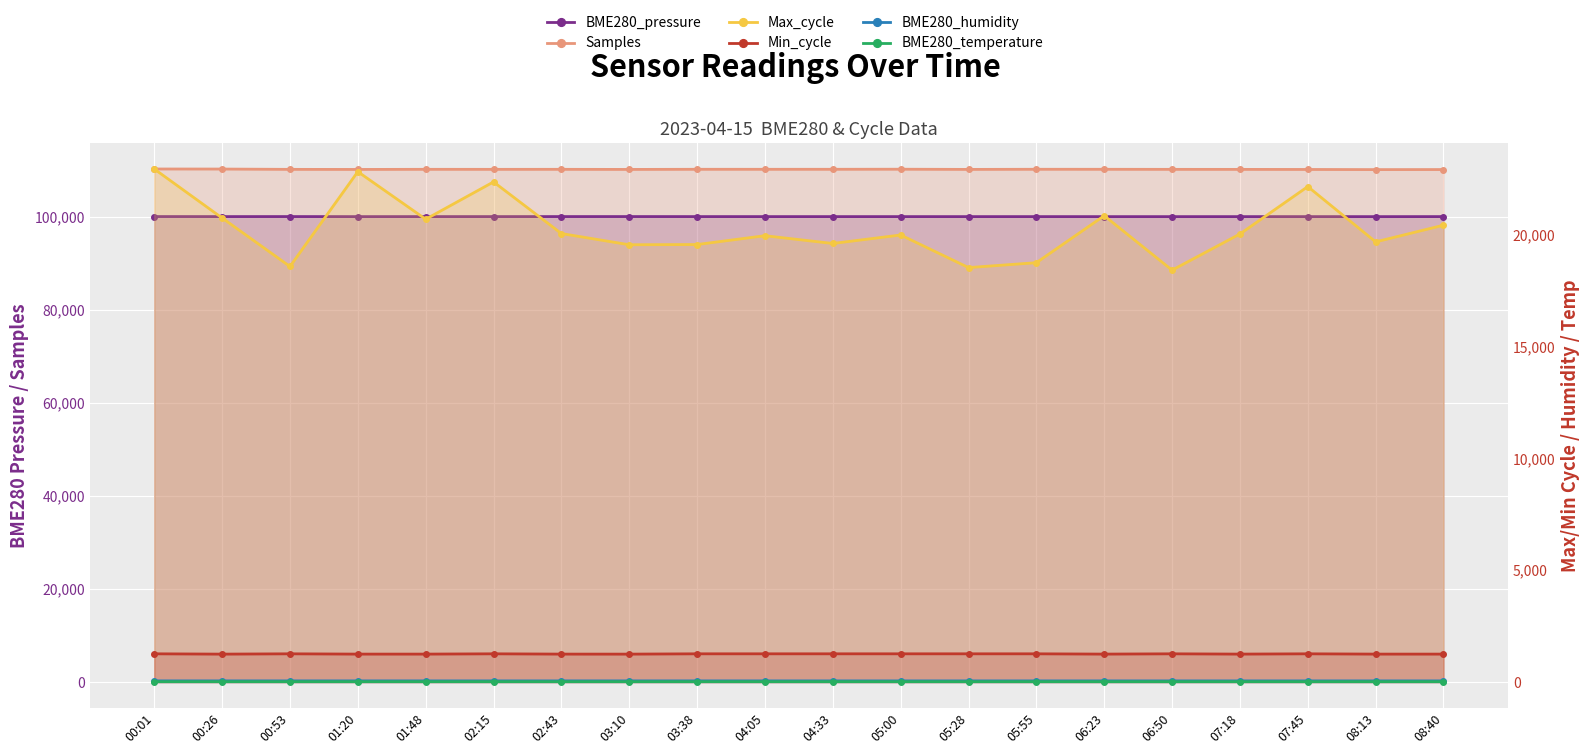

How many interior local valleys does the Samples series have?

6